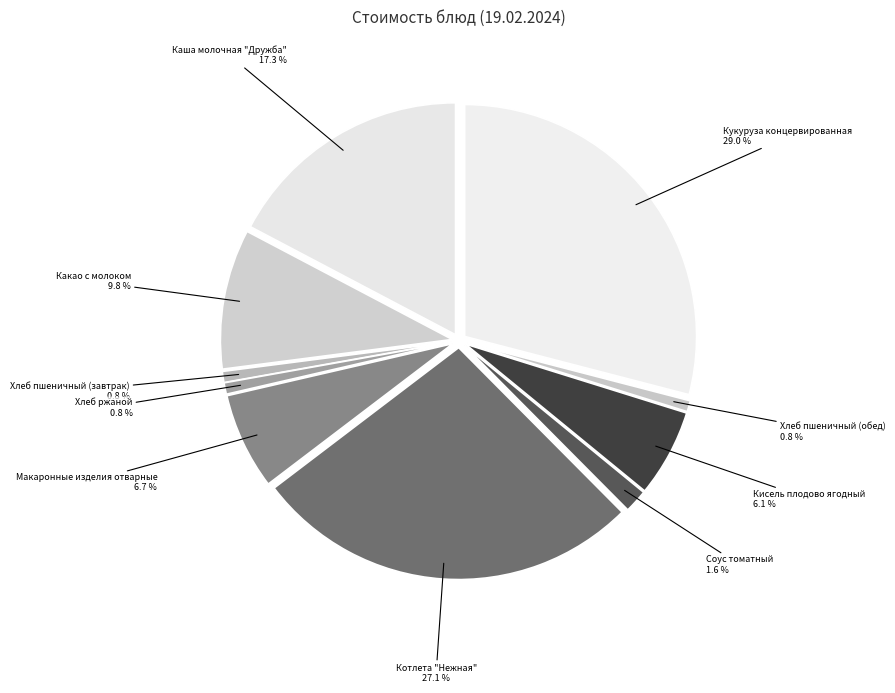

Is it true that Какао с молоком is 1% of the pie?

False